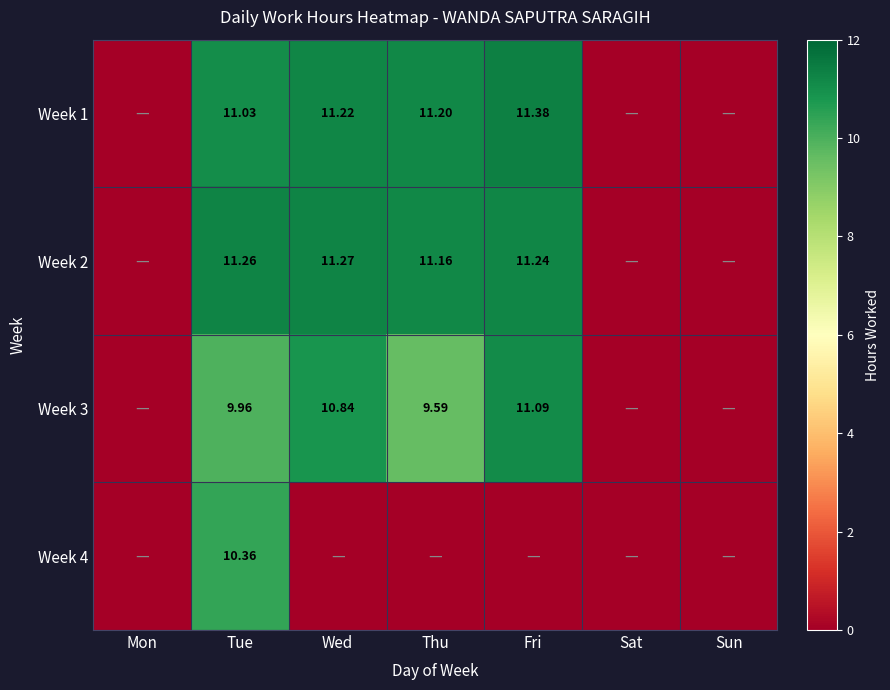

At how many categories does at least one series exceed 3?

4